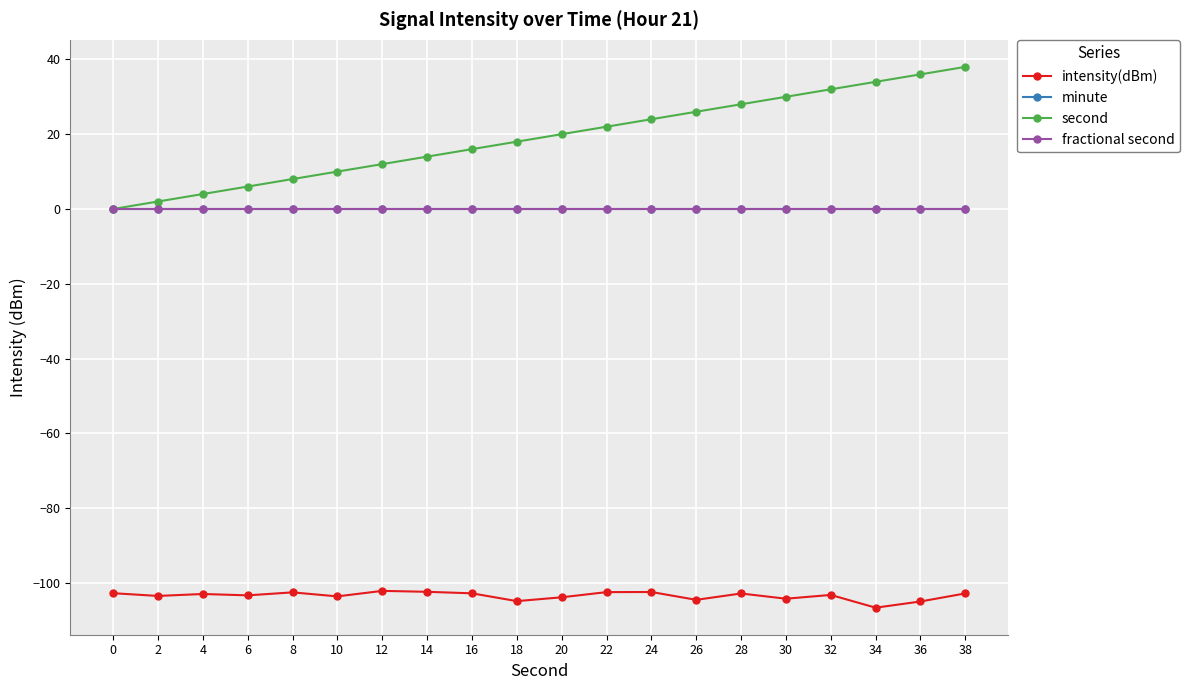

Reading left to right, transcribe all the data shown in this chart.

intensity(dBm): 0=-102.7	2=-103.5	4=-103.0	6=-103.3	8=-102.5	10=-103.6	12=-102.1	14=-102.4	16=-102.8	18=-104.9	20=-103.8	22=-102.5	24=-102.4	26=-104.5	28=-102.8	30=-104.2	32=-103.2	34=-106.6	36=-105.0	38=-102.8
minute: 0=0.0	2=0.0	4=0.0	6=0.0	8=0.0	10=0.0	12=0.0	14=0.0	16=0.0	18=0.0	20=0.0	22=0.0	24=0.0	26=0.0	28=0.0	30=0.0	32=0.0	34=0.0	36=0.0	38=0.0
second: 0=0.0	2=2.0	4=4.0	6=6.0	8=8.0	10=10.0	12=12.0	14=14.0	16=16.0	18=18.0	20=20.0	22=22.0	24=24.0	26=26.0	28=28.0	30=30.0	32=32.0	34=34.0	36=36.0	38=38.0
fractional second: 0=0.0	2=0.0	4=0.0	6=0.0	8=0.0	10=0.0	12=0.0	14=0.0	16=0.0	18=0.0	20=0.0	22=0.0	24=0.0	26=0.0	28=0.0	30=0.0	32=0.0	34=0.0	36=0.0	38=0.0